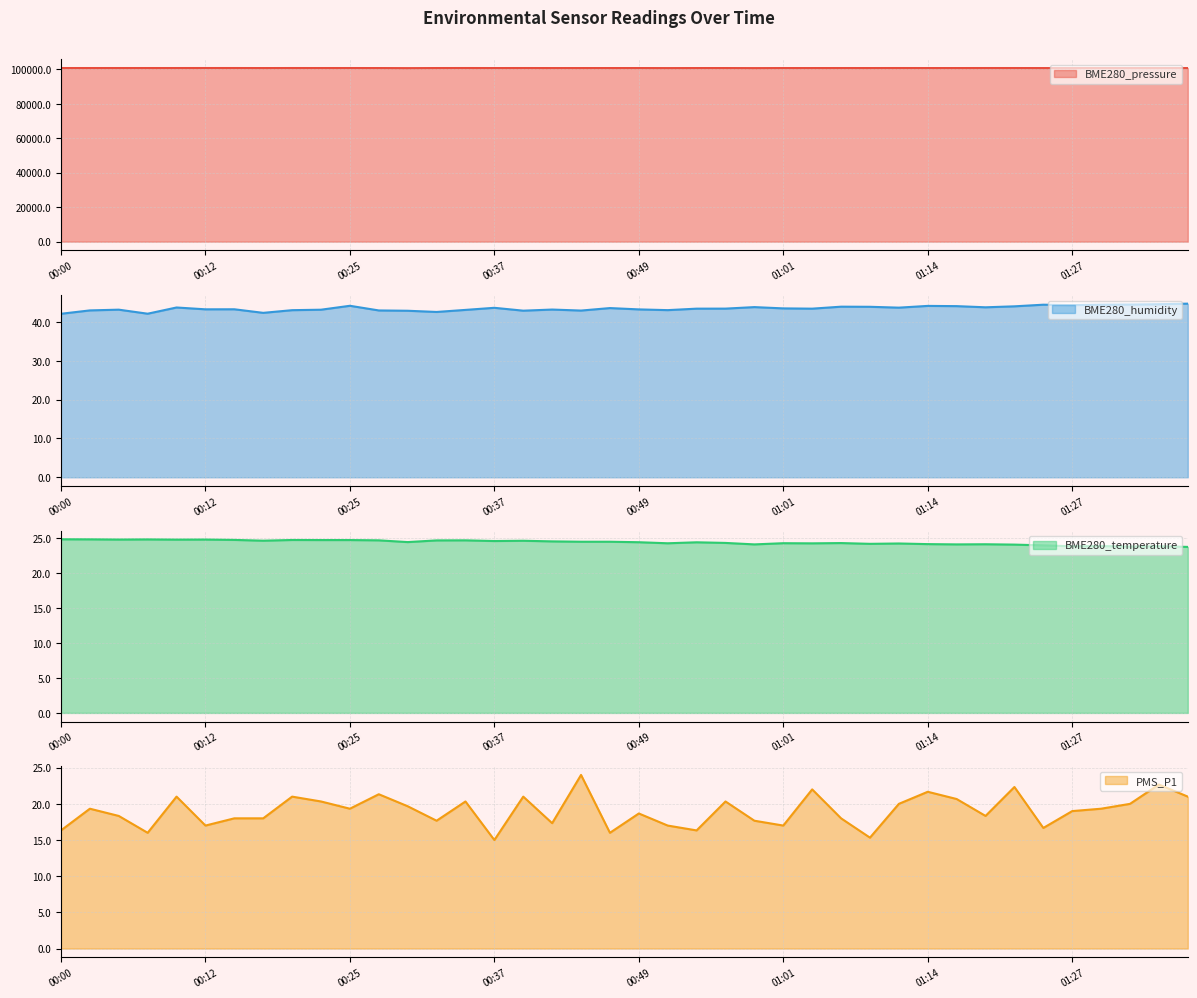

The value of BME280_temperature at 01:24 is 37.2. True or false?

False